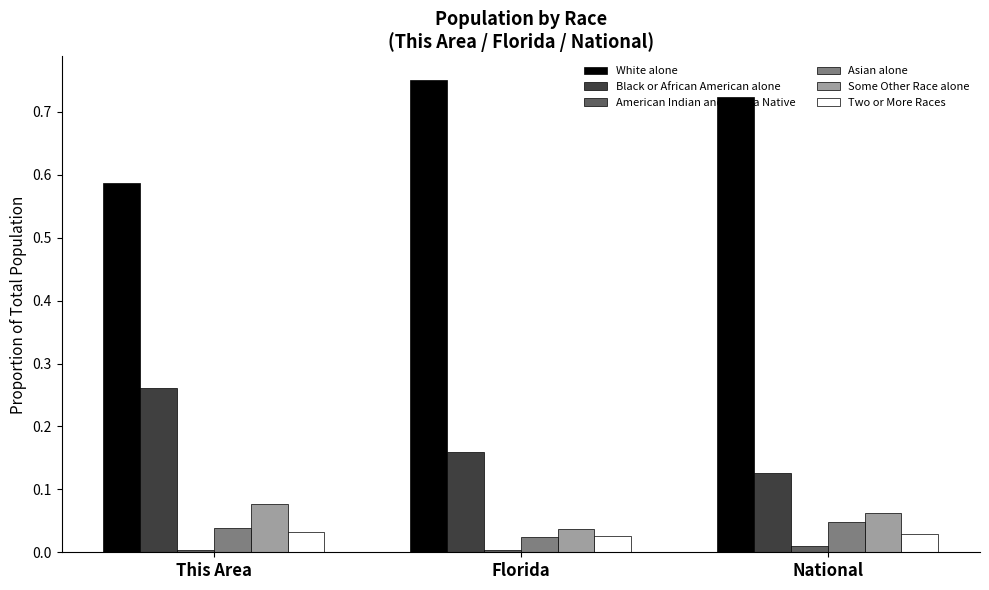

Which label corresponds to the largest value in the chart?

Florida